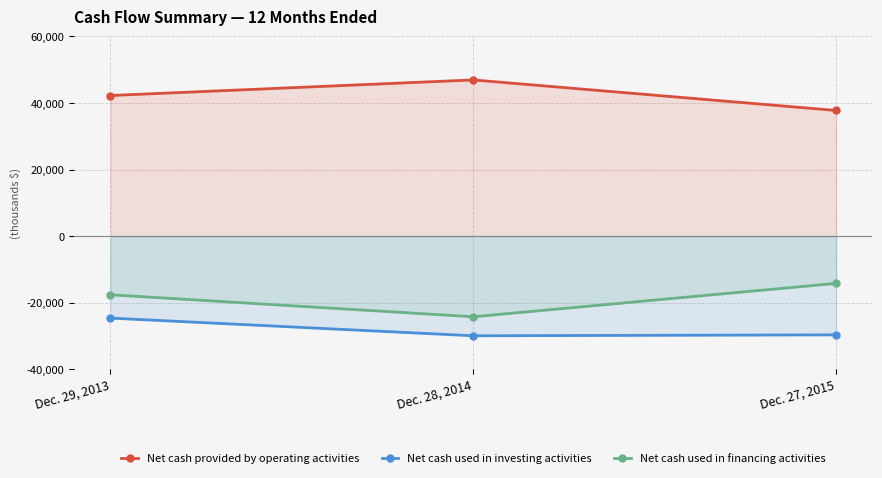

What is the difference between the maximum and minimum values in the Net cash used in financing activities series?

10027